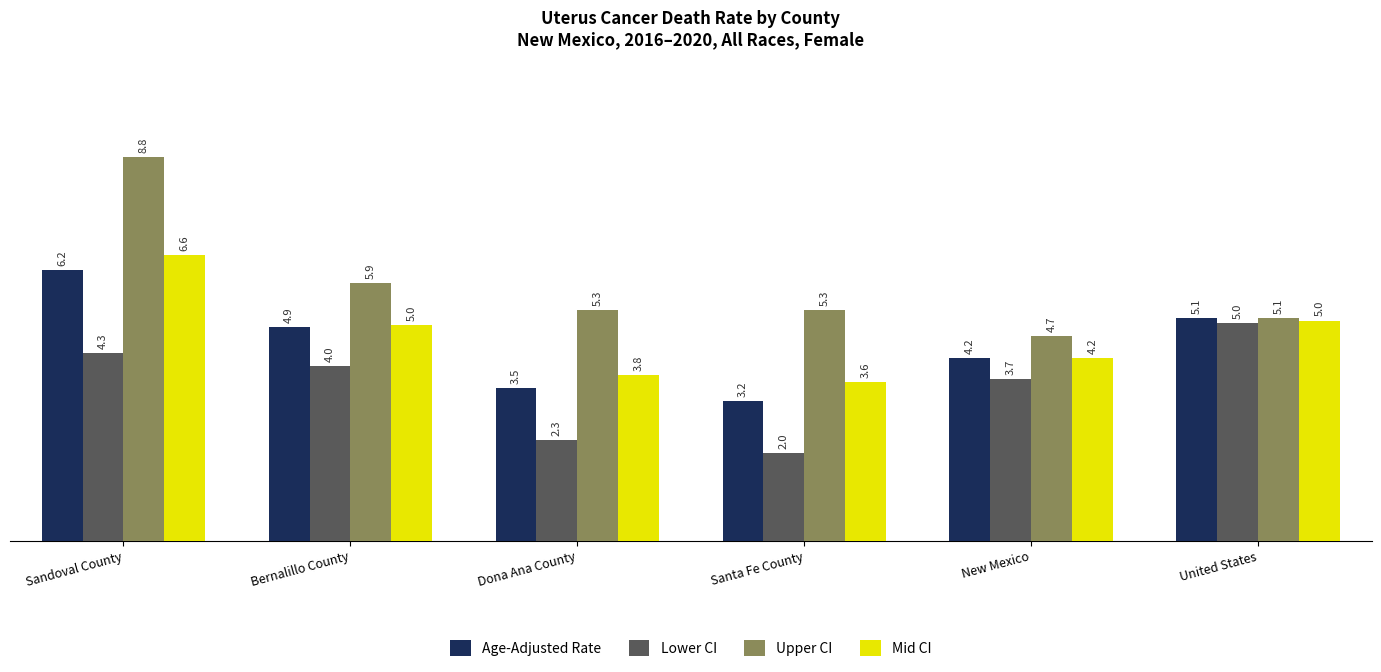

What position from the left is New Mexico?

5